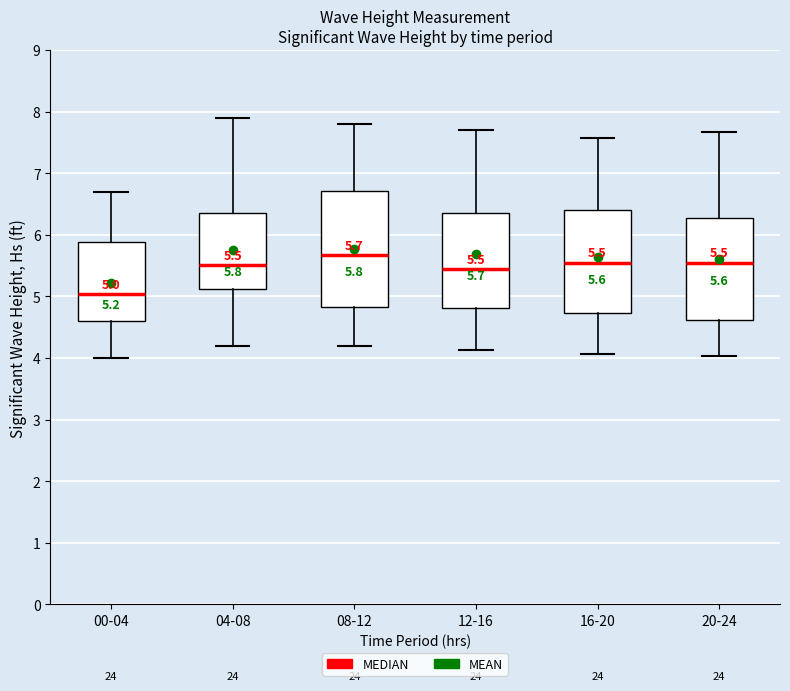

Which box is the tallest, from its lower edge to its upper edge?

08-12